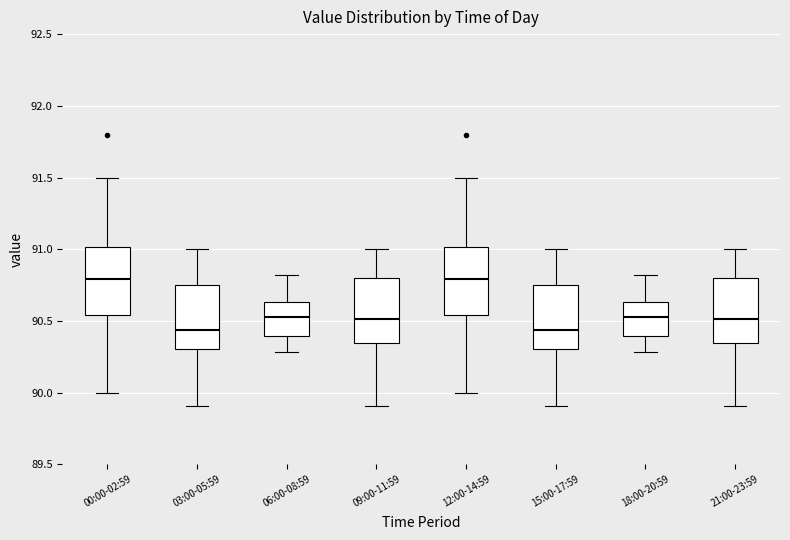

Where does the median line of the box for 12:00-14:59 sit on the y-axis? The values are not printed on the chart, so give them approximately, as read against the axis.

90.80